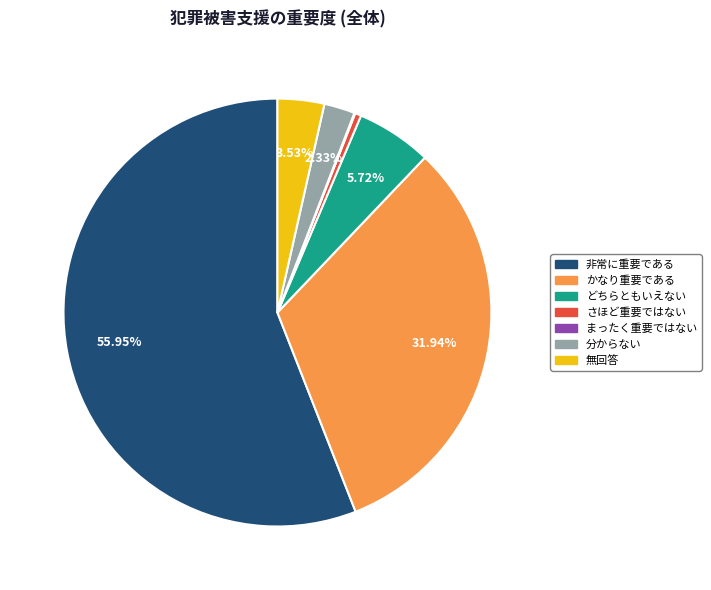

Approximately how many times larger is the value at 分からない compared to どちらともいえない?

0.4